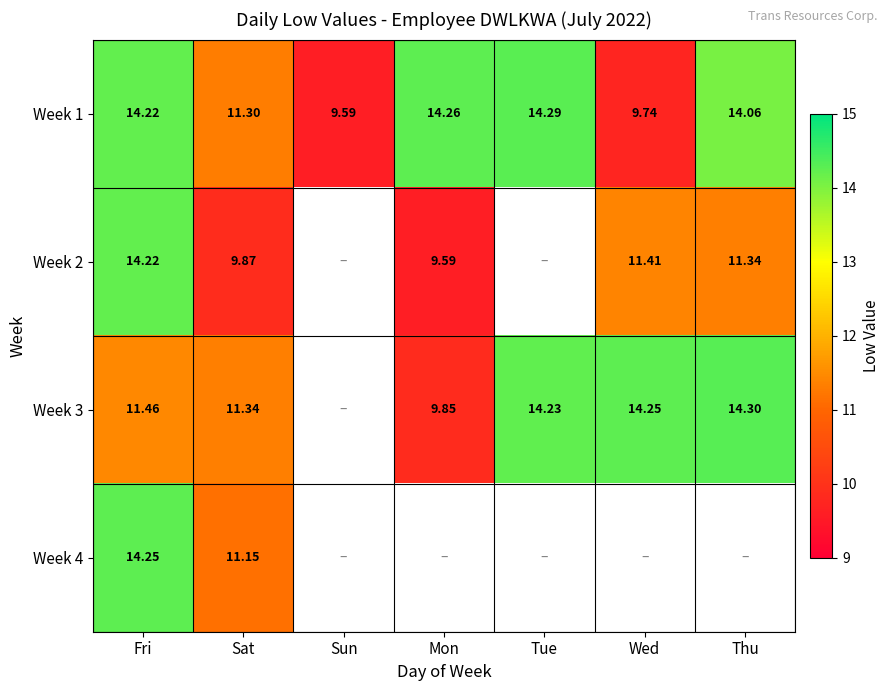

Is the value of Week 3 at Tue greater than the value of Week 4 at Fri?

No